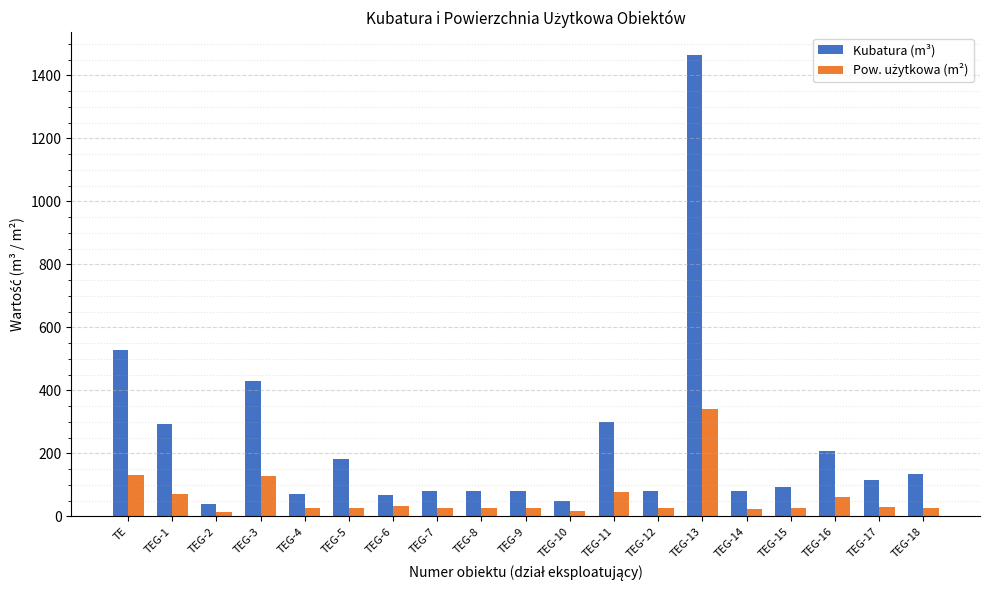

What is the average value of the Kubatura (m³) series?

230.6